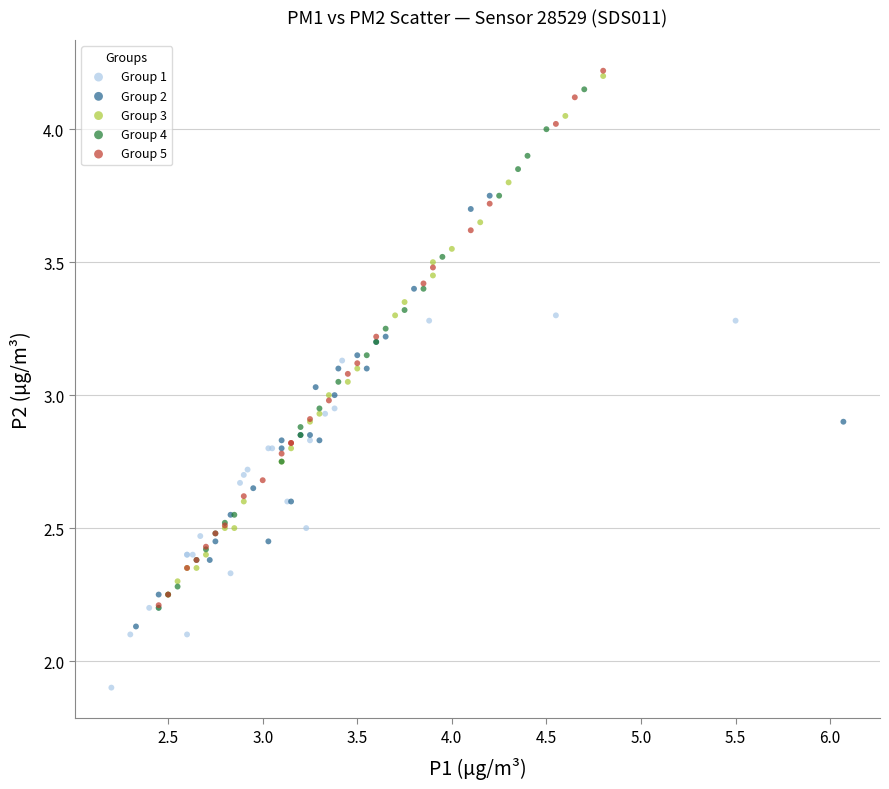

What are all the series names shown in the legend?

Group 1, Group 2, Group 3, Group 4, Group 5